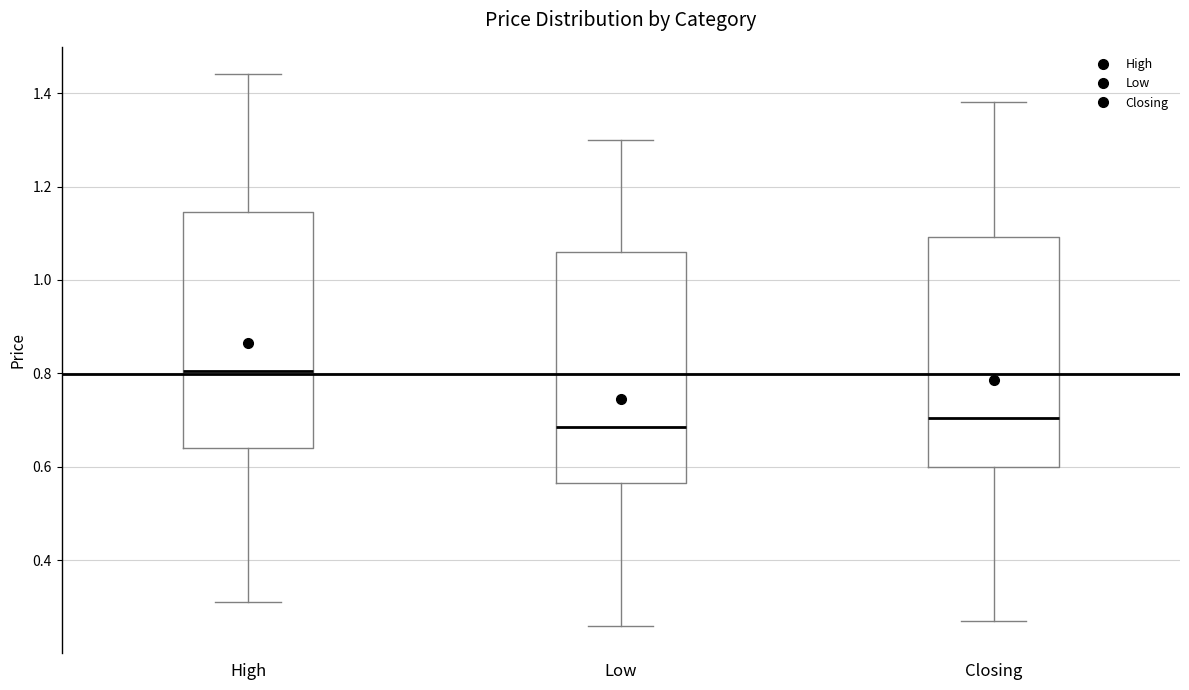

Which box's median line is the highest?

High